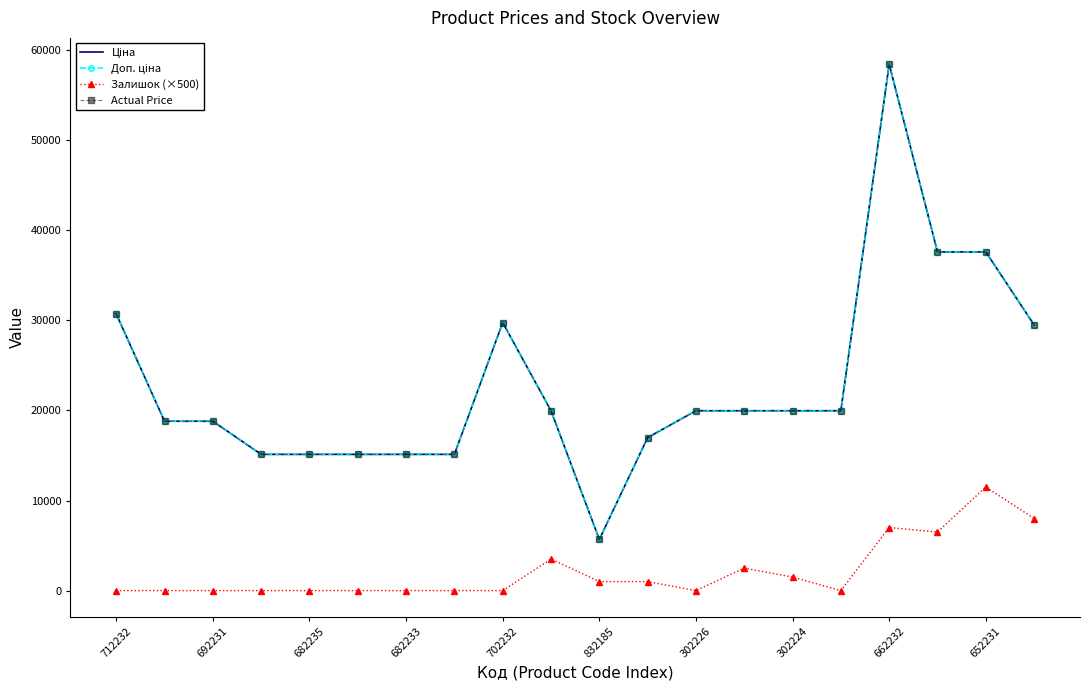

How many series are shown in this chart?

4